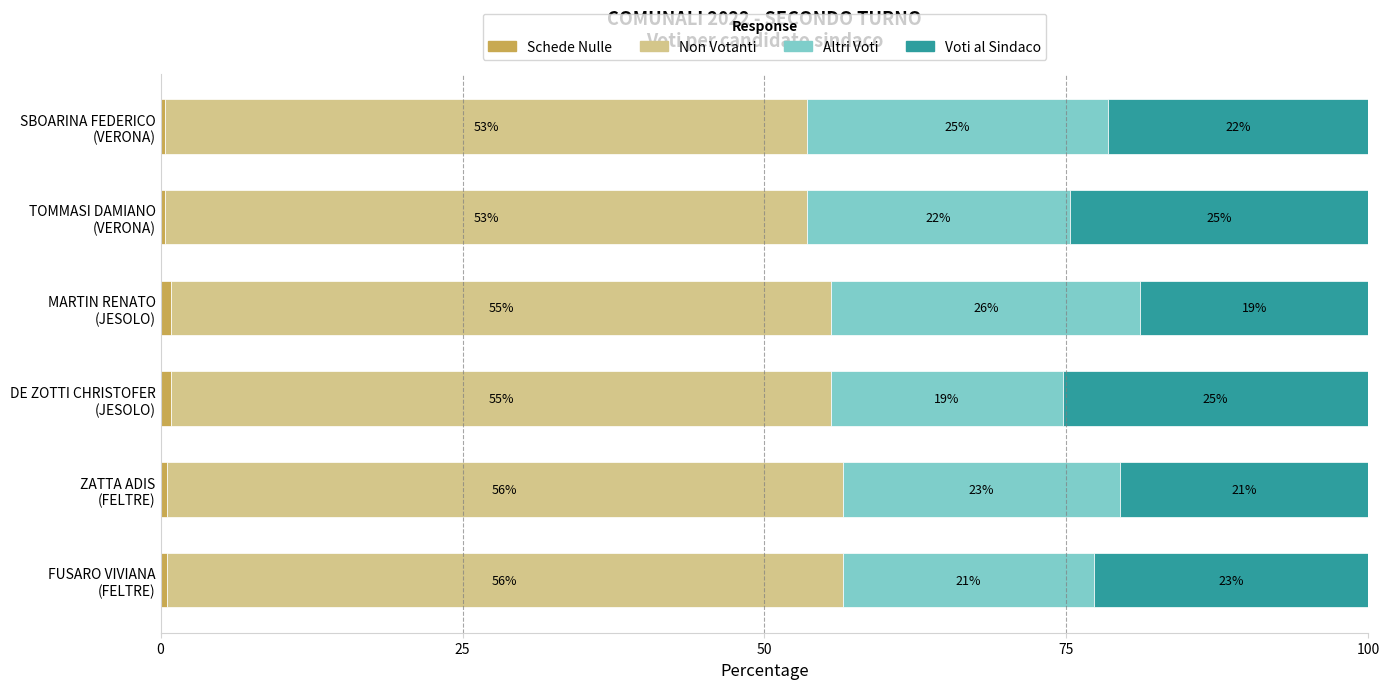

What is the sum of all Voti al Sindaco values?

133.8